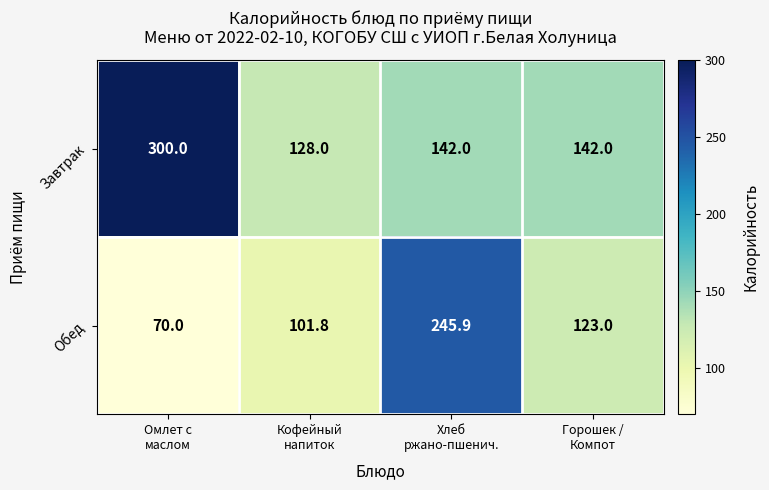

What is the difference between the highest and lowest values at Горошек /
Компот?

19.0